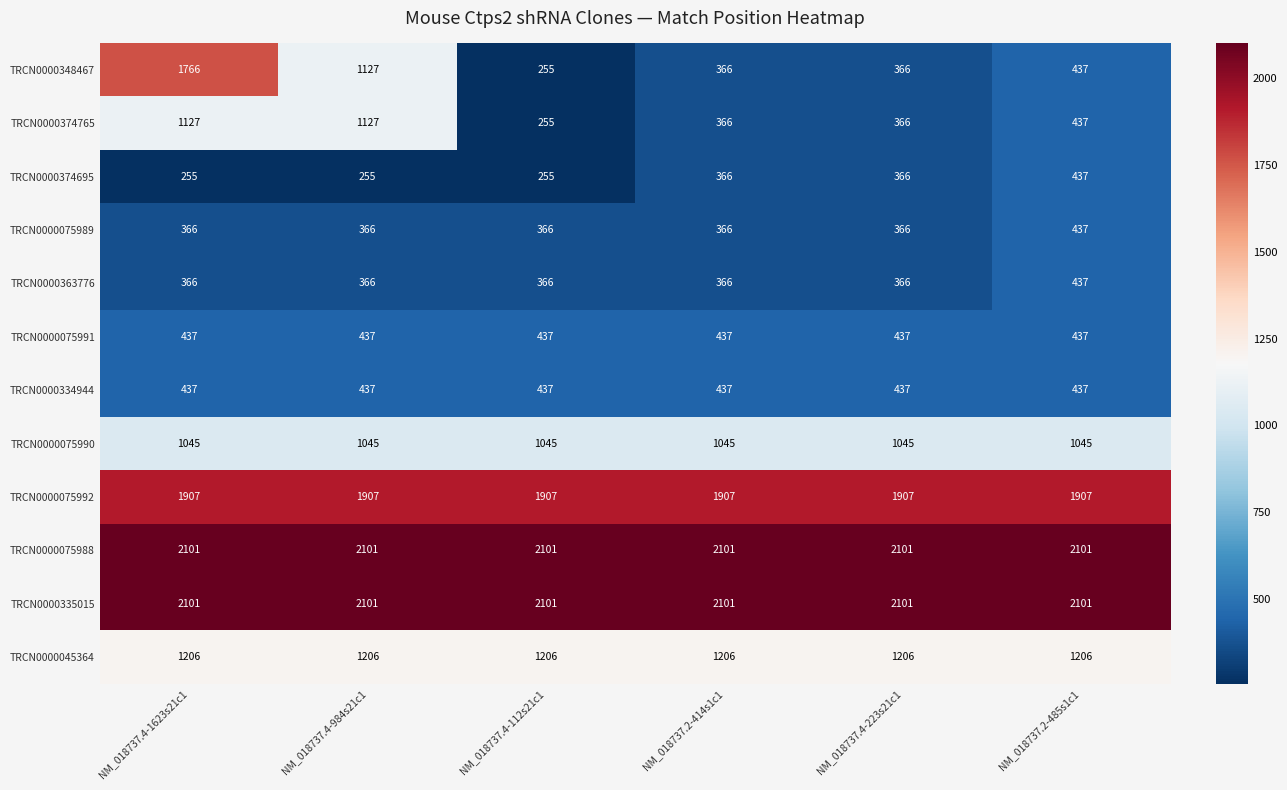

What is the average value of the TRCN0000045364 series?

1206